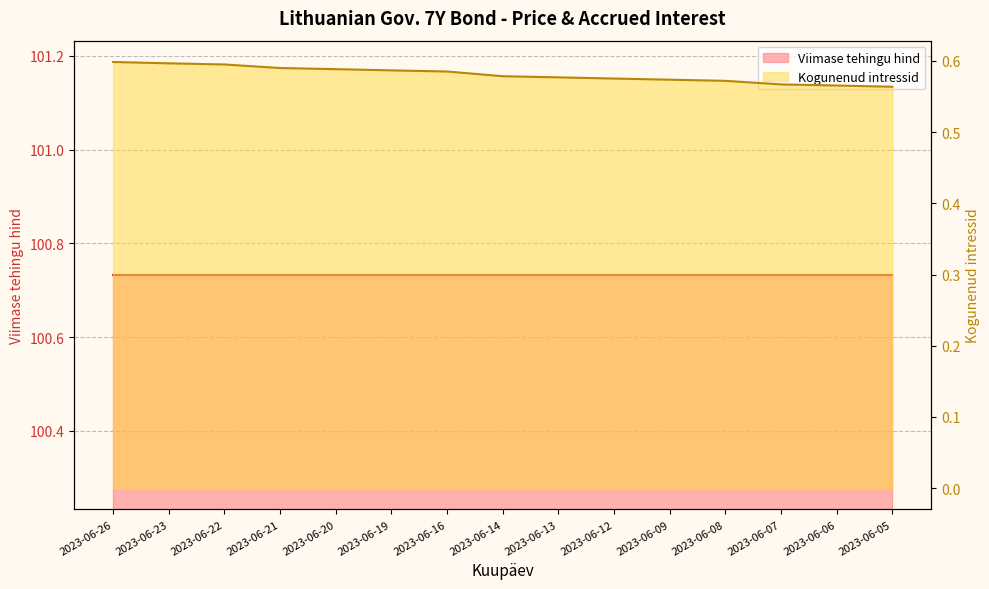

Does the chart display data point markers on the line(s)?

No